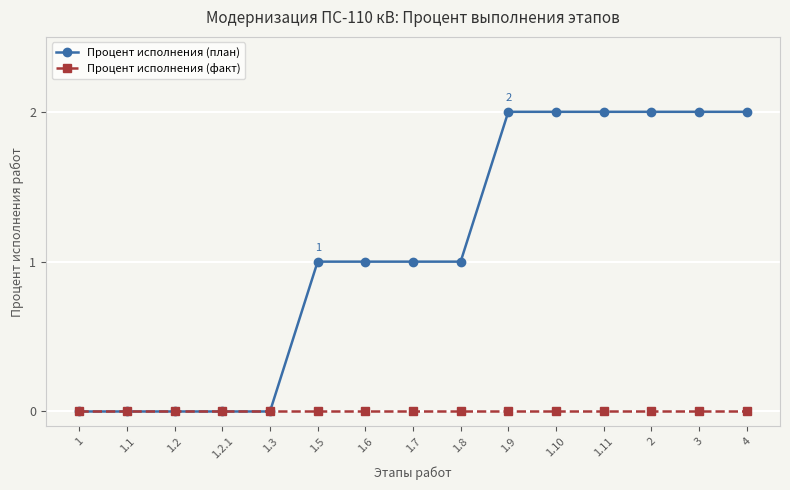

Which series has the largest total across all categories?

Процент исполнения (план)